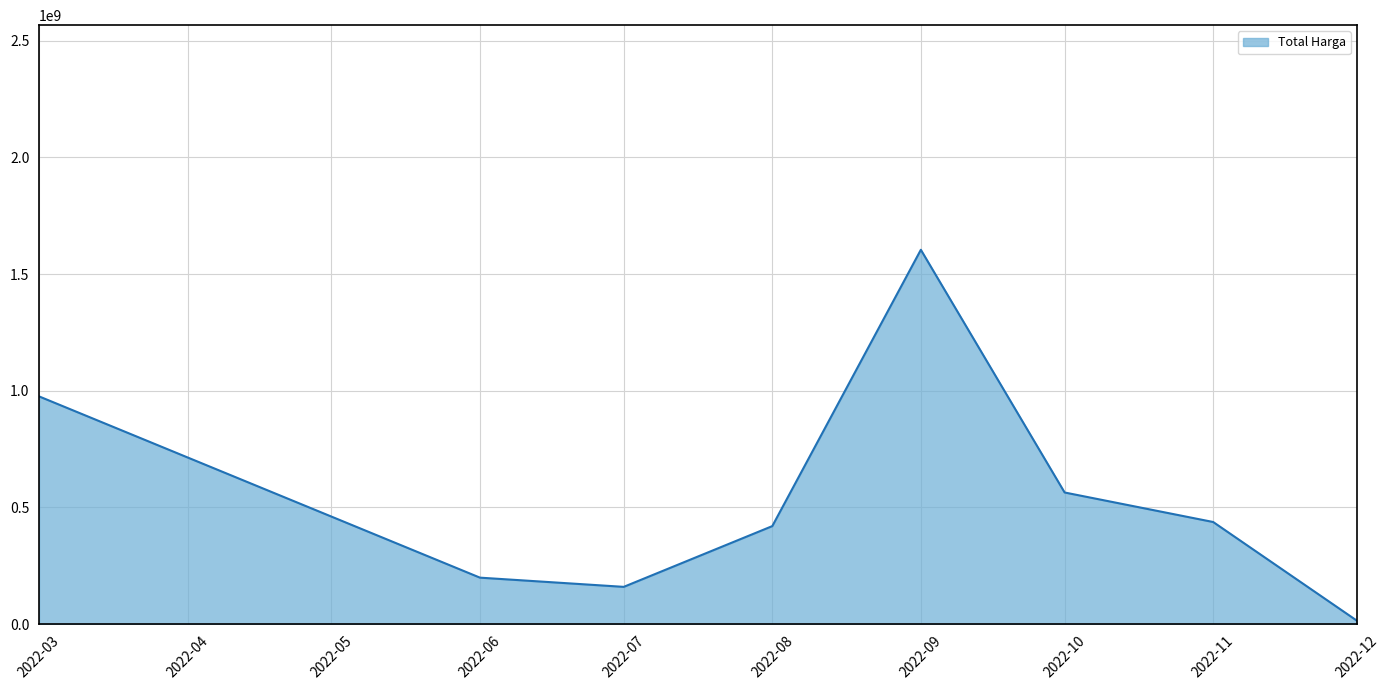

What is the difference between the maximum and second lowest values?

1444409000